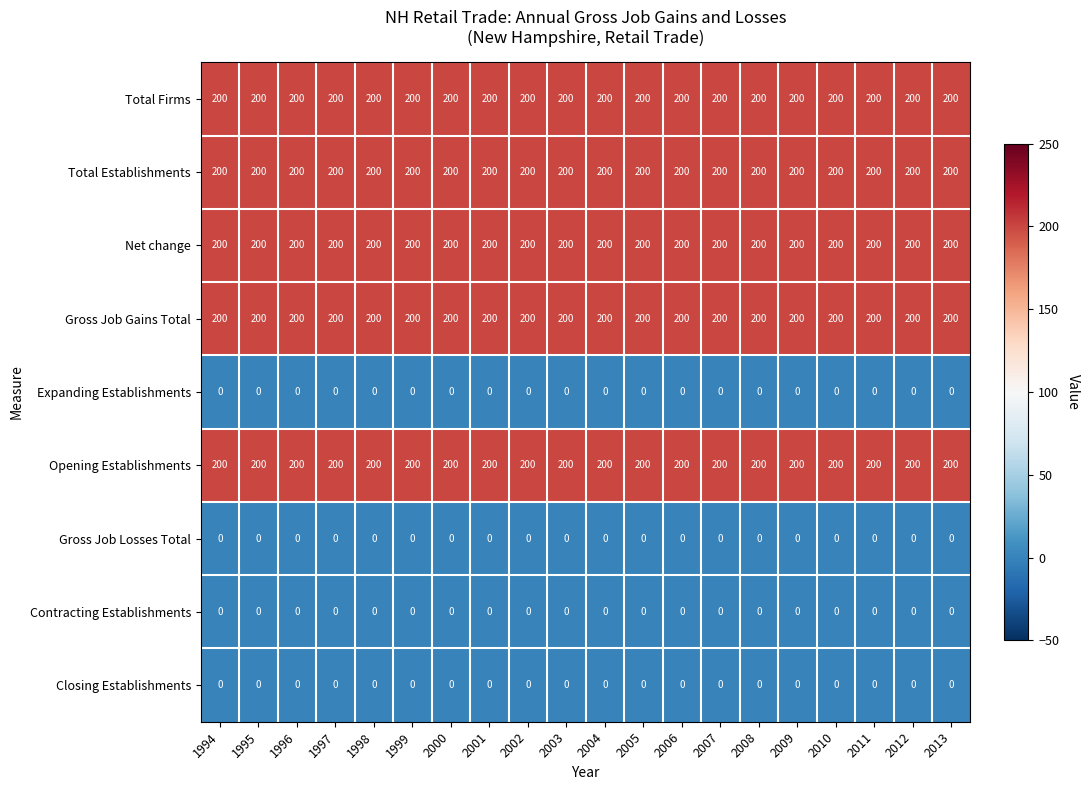

What is the total value across all series at 1998?

1000